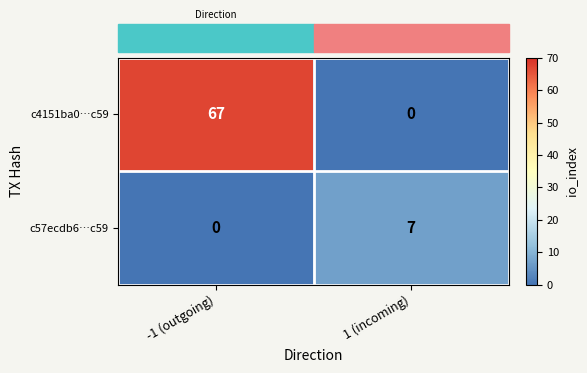

Rank the series by their maximum value, from highest to lowest.

c4151ba0…c59, c57ecdb6…c59